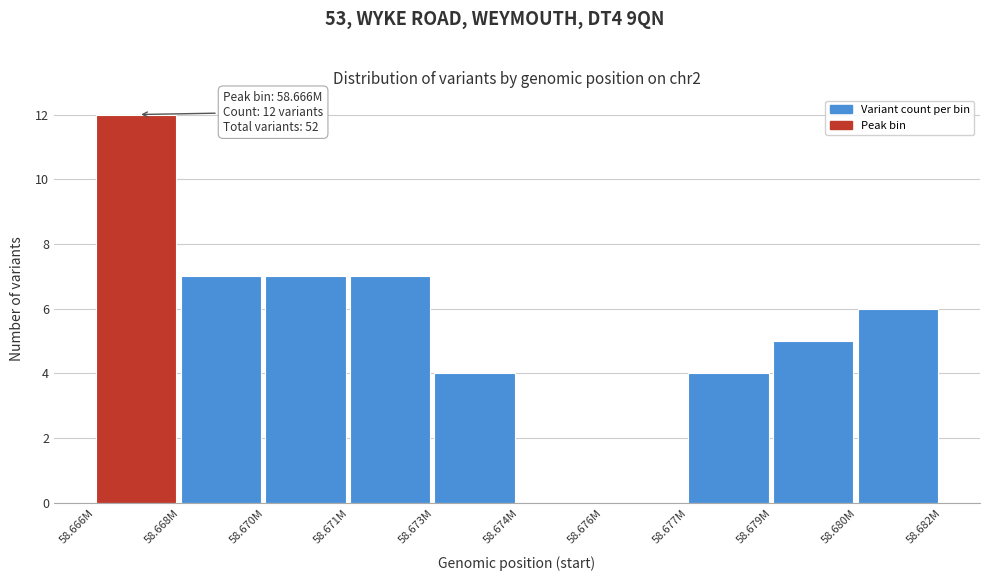

Reading left to right, list all the values displayed in this chart.

58.666M=12	58.668M=7	58.670M=7	58.671M=7	58.673M=4	58.674M=0	58.676M=0	58.677M=4	58.679M=5	58.680M=6